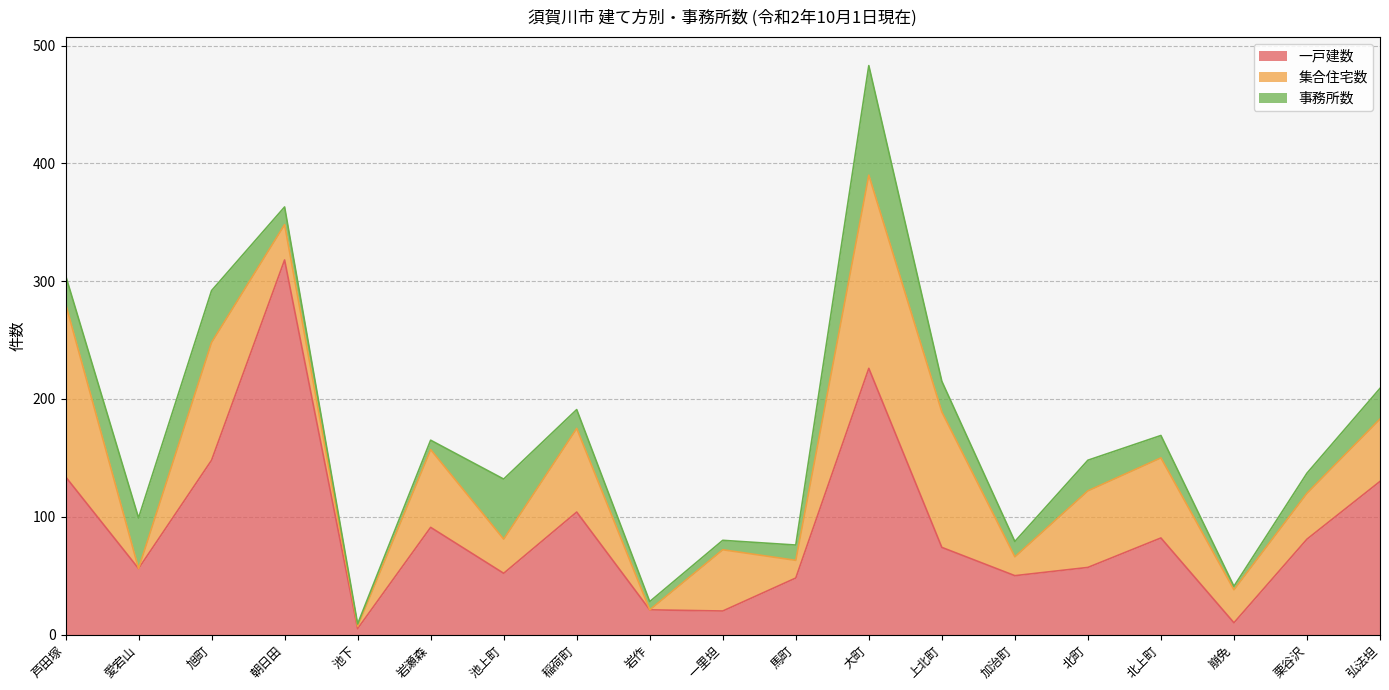

Is it true that 一戸建数 equals 36 at 北上町?

False